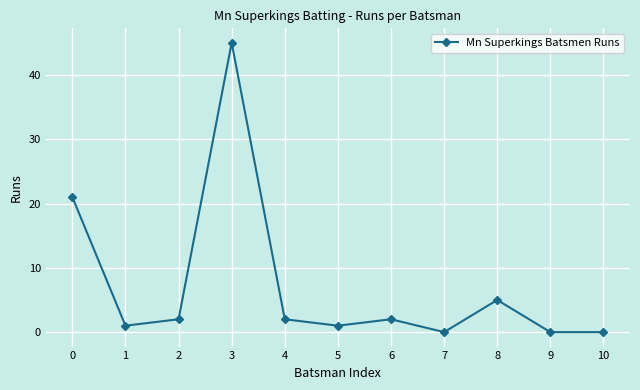

The chart shows a value of 1 at 1. True or false?

True